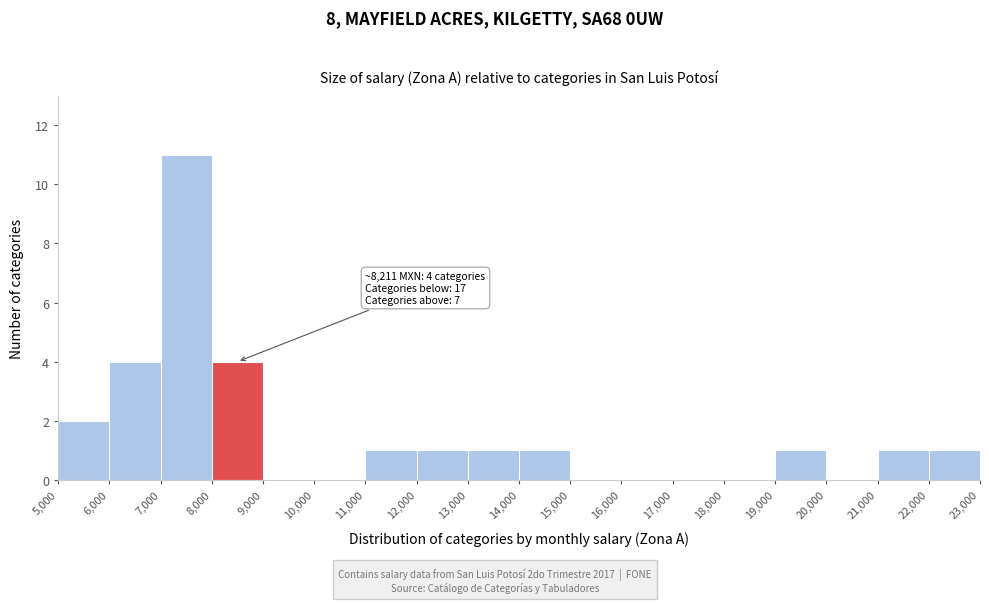

Over which range of the x-axis is the bar tallest?

7,000 to 8,000